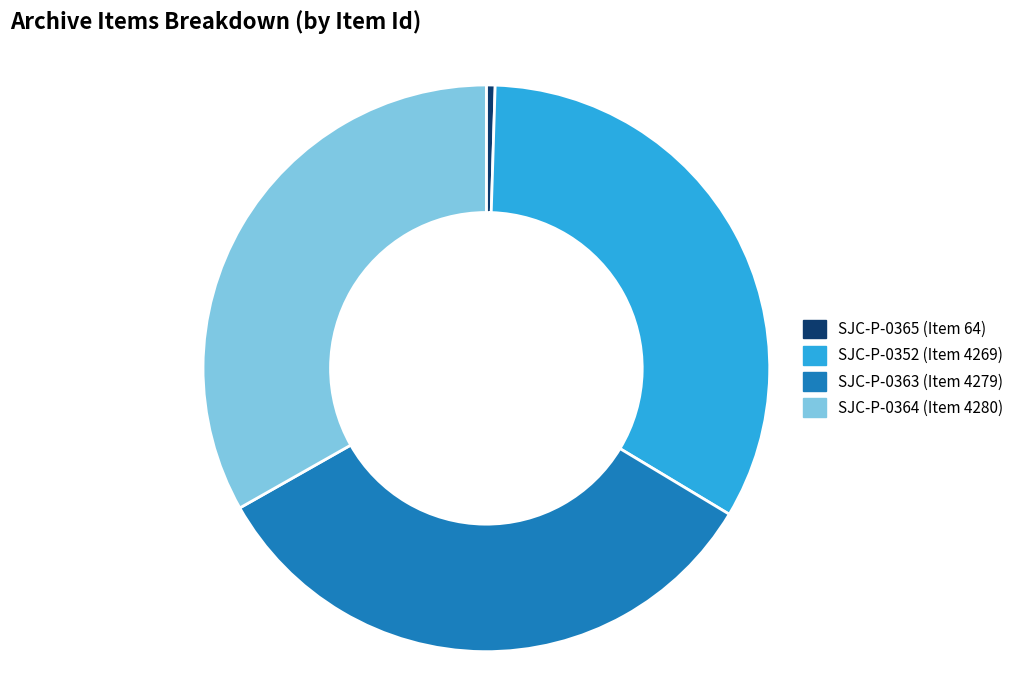

How many slices are in this pie chart?

4